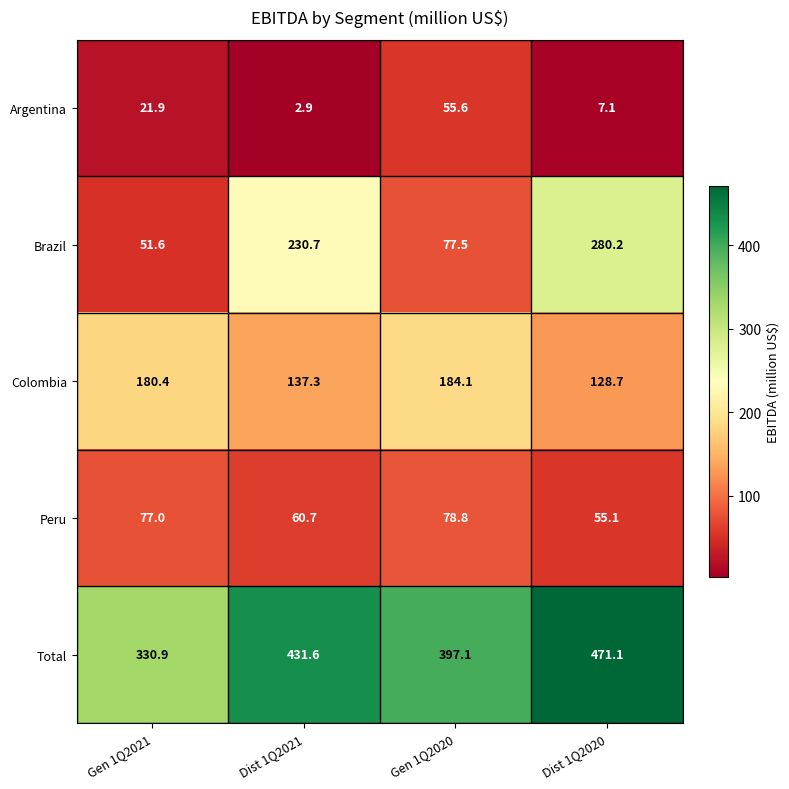

True or false: Argentina has a value of 2.9 at Dist 1Q2021.

True